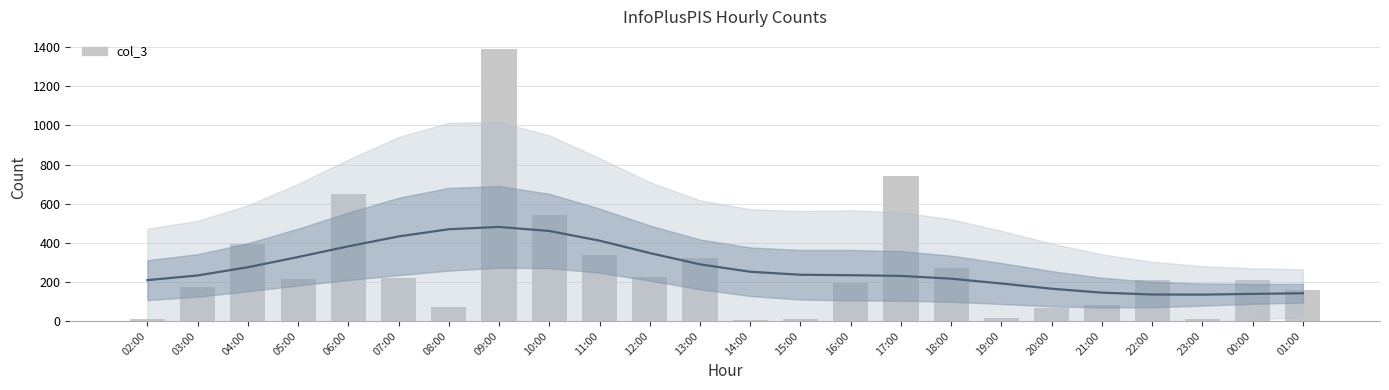

At which category does the chart reach its peak across all series?

09:00